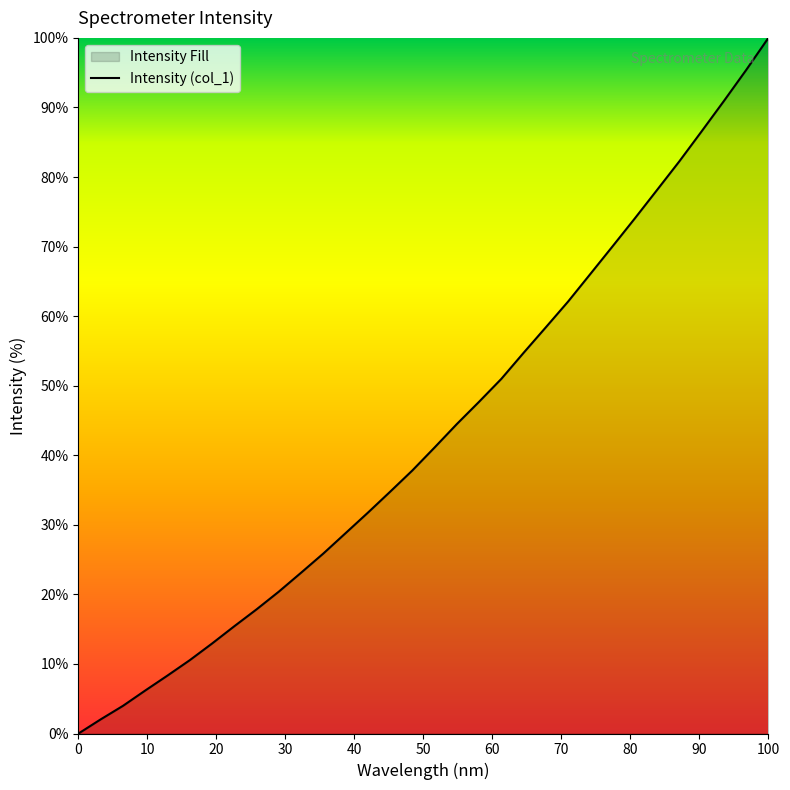

True or false: the data shows 0.0 at 0.

True